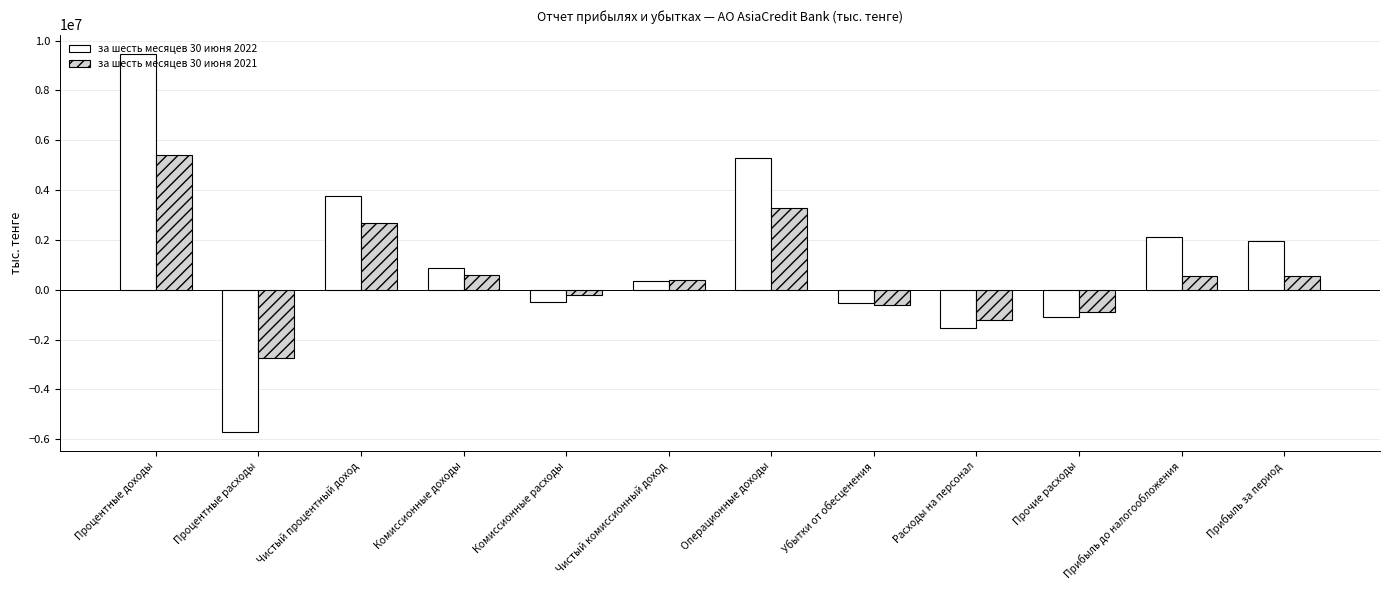

At which label does за шесть месяцев 30 июня 2022 reach its minimum?

Процентные расходы